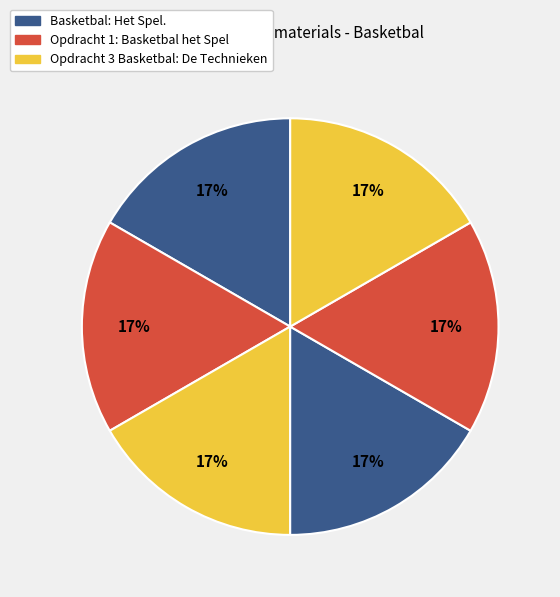

How many slices are in this pie chart?

6